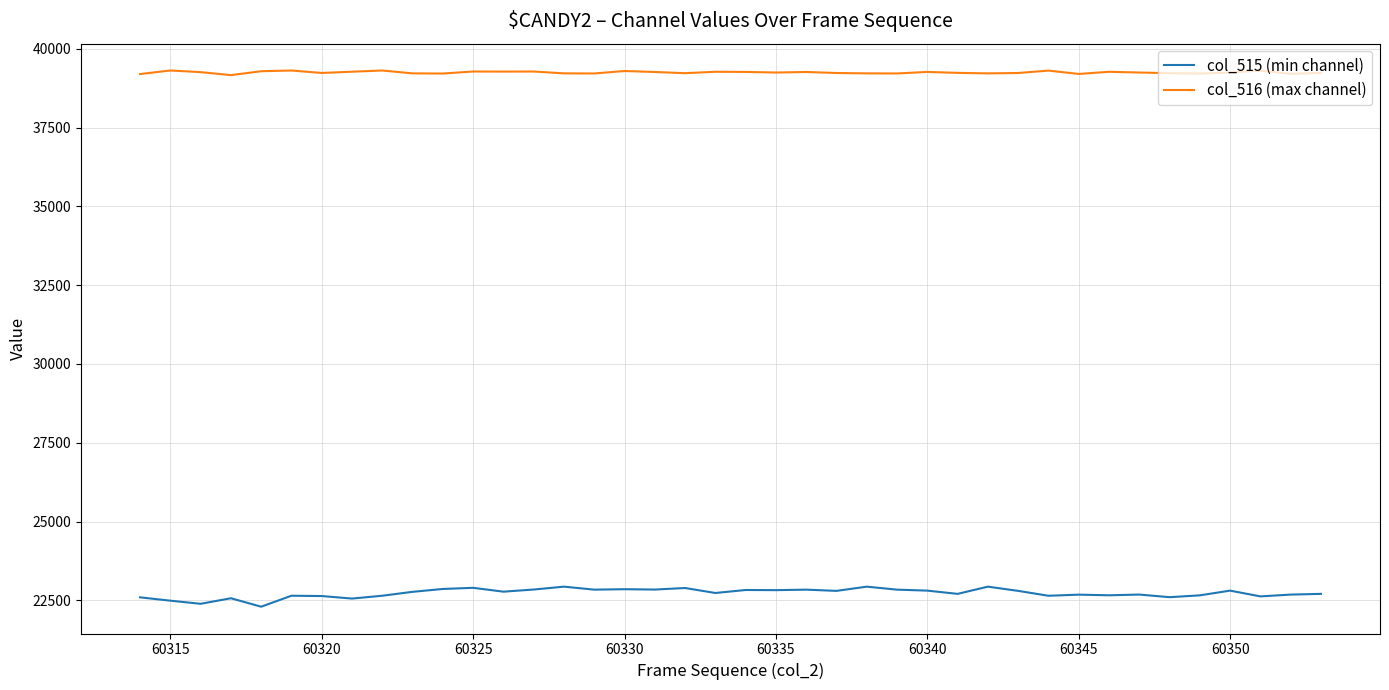

Does the chart have visible grid lines?

Yes